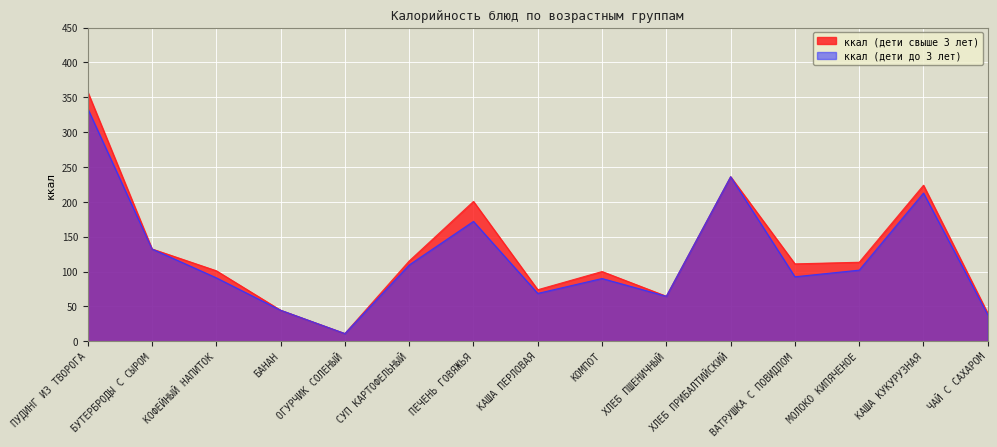

True or false: ккал (дети свыше 3 лет) and ккал (дети до 3 лет) cross at least once.

False